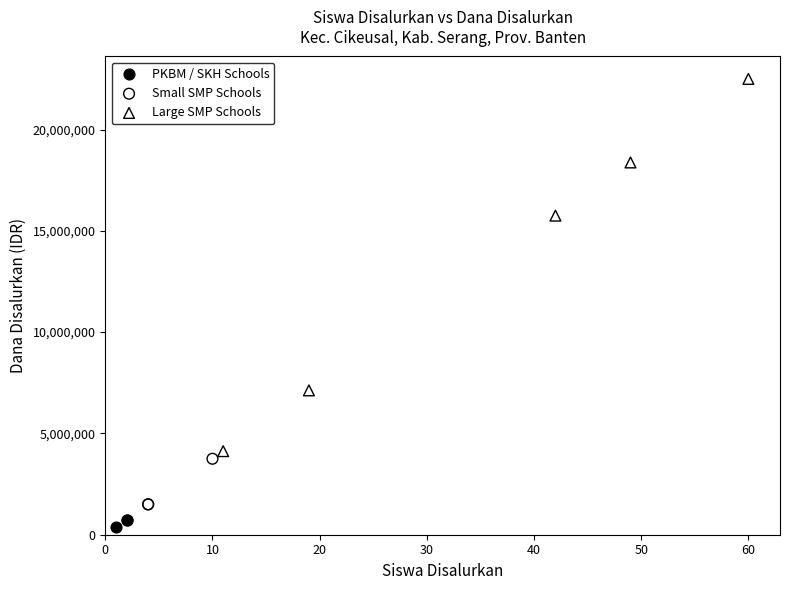

Which series reaches the maximum Y coordinate?

Large SMP Schools